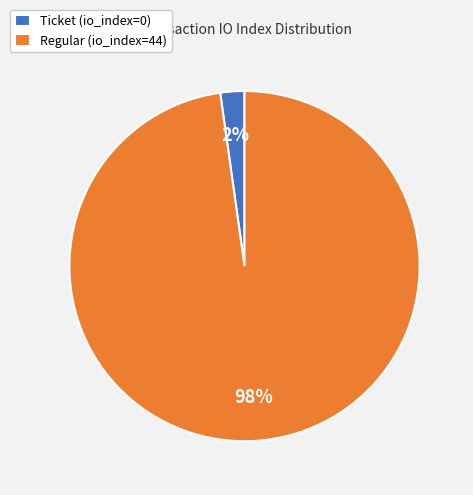

Rank the categories by value from highest to lowest.

Regular (io_index=44), Ticket (io_index=0)